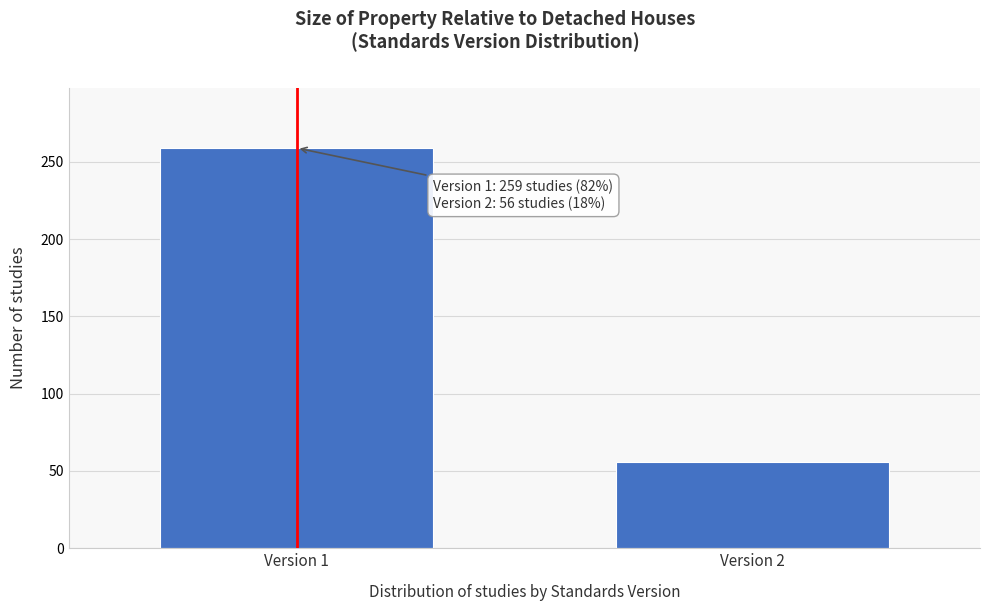

Reading left to right, extract all data points from this chart.

259	56